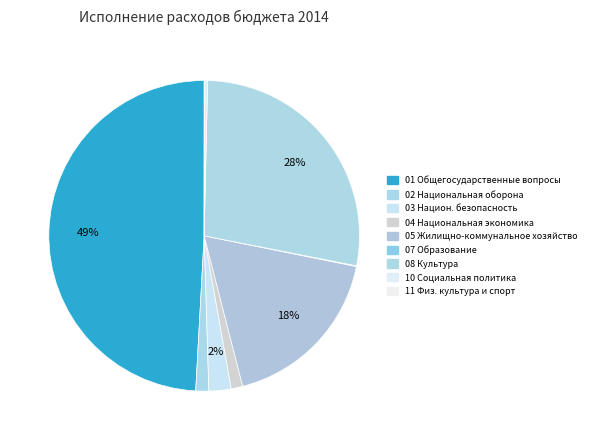

Combined, what portion of the pie is 02 Национальная оборона and 08 Культура?

29.1%